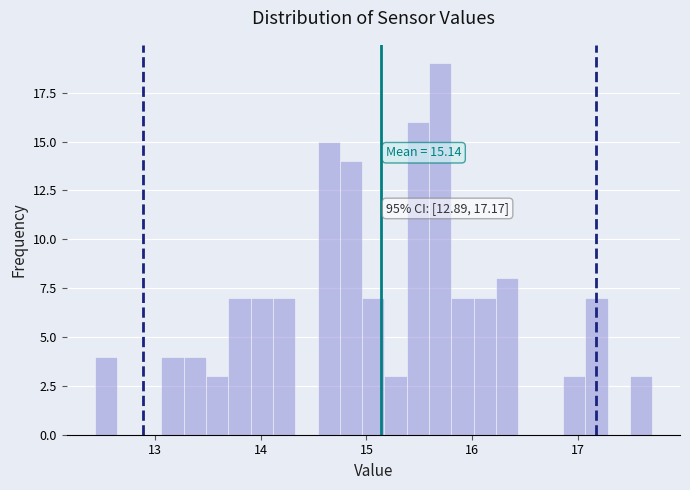

Around what value on the x-axis is the tallest bar? Give the approximate position of its centre, as read against the axis.

15.7